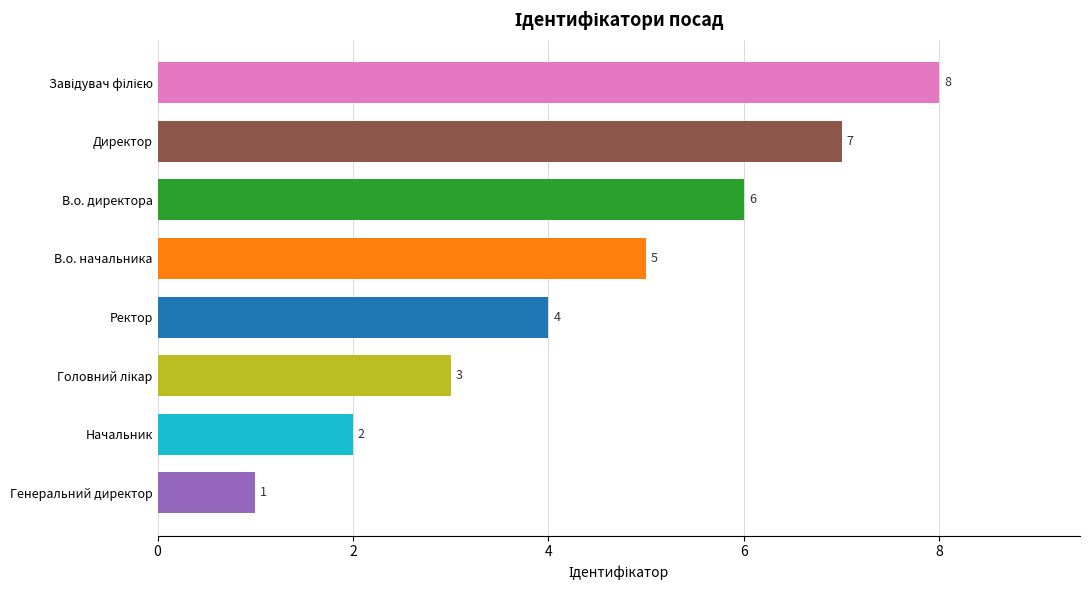

Reading top to bottom, list all the values displayed in this chart.

8	7	6	5	4	3	2	1